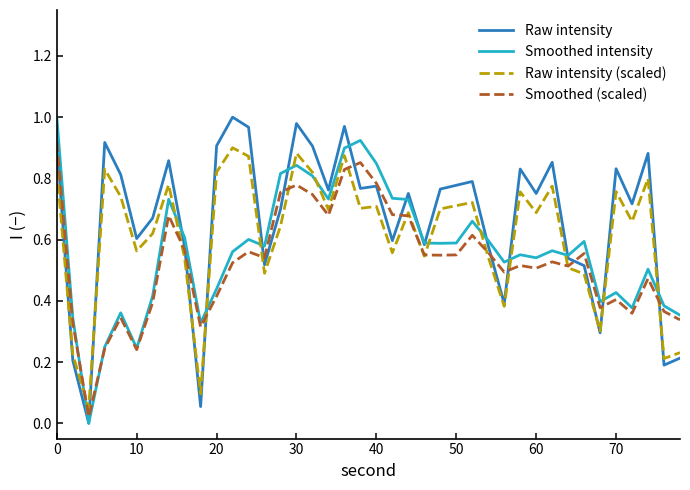

List the series in order of their overall mean, highest first.

Raw intensity, Raw intensity (scaled), Smoothed intensity, Smoothed (scaled)